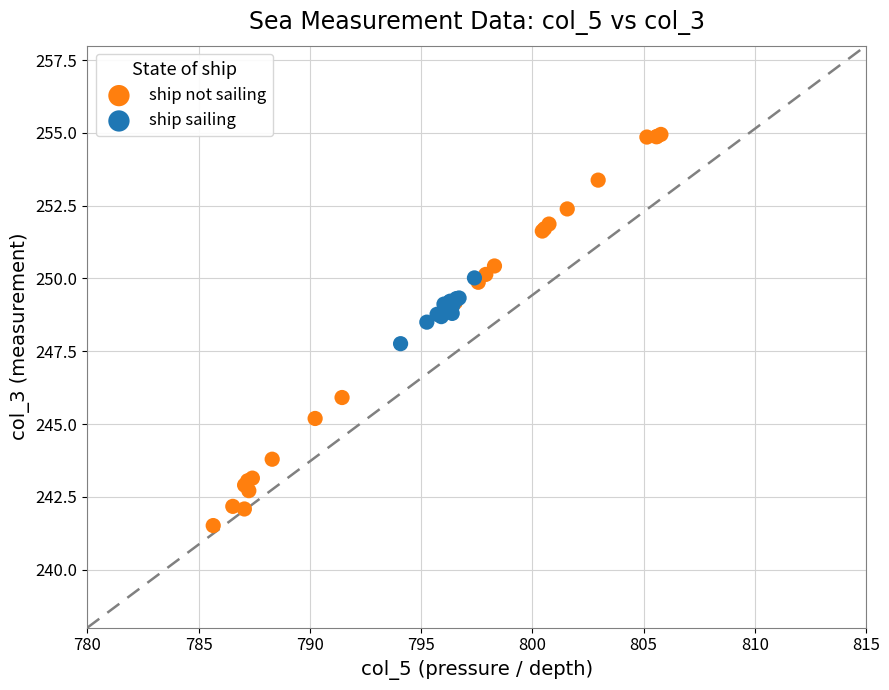

Which series contains the highest Y value?

ship not sailing